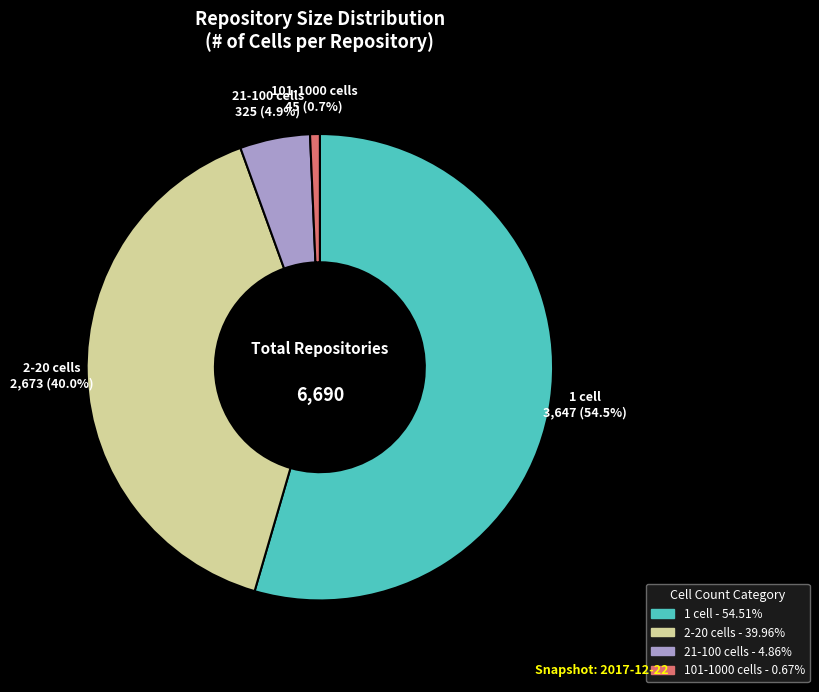

Is there any slice that represents more than half of the pie?

Yes